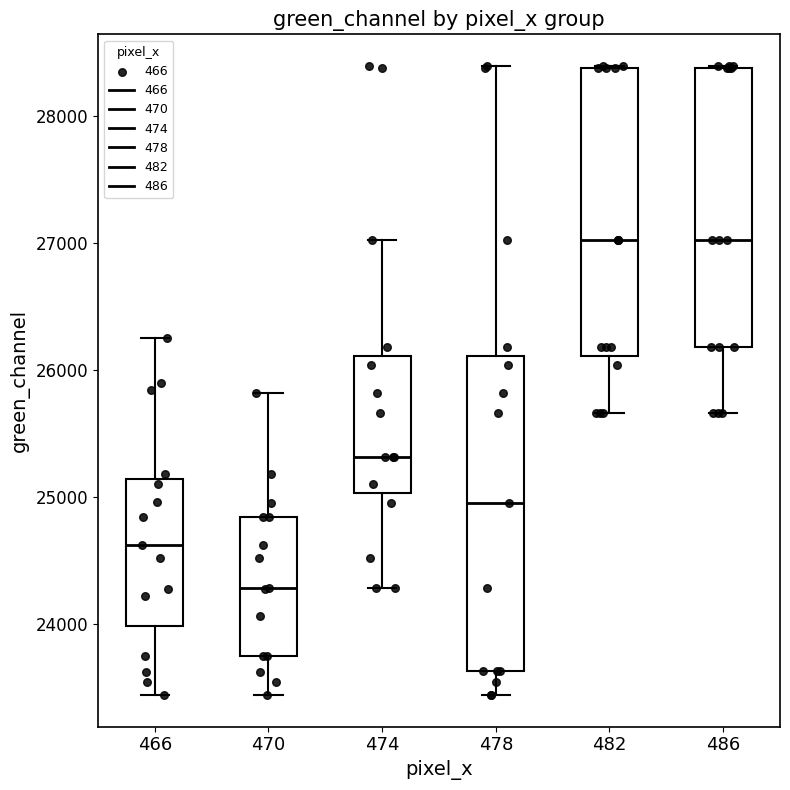

Reading left to right, read every box against the y-axis: the position of its median line, the range the box covers, and the ends of its whiskers. The values are not printed on the chart, so give them approximately, as read against the axis.

466: median 24600, box 24000 to 25100, whiskers 23400 to 26300
470: median 24300, box 23800 to 24800, whiskers 23400 to 25800
474: median 25300, box 25000 to 26100, whiskers 24300 to 27000
478: median 25000, box 23600 to 26100, whiskers 23400 to 28400
482: median 27000, box 26100 to 28400, whiskers 25700 to 28400
486: median 27000, box 26200 to 28400, whiskers 25700 to 28400